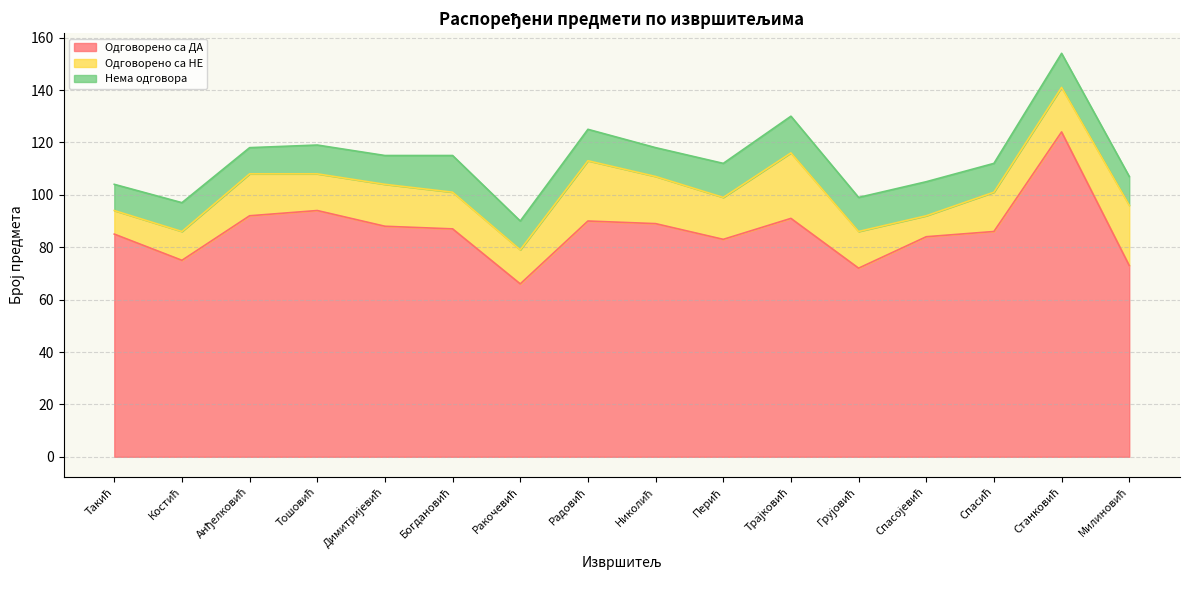

What is the total value across all series at Перић?

112